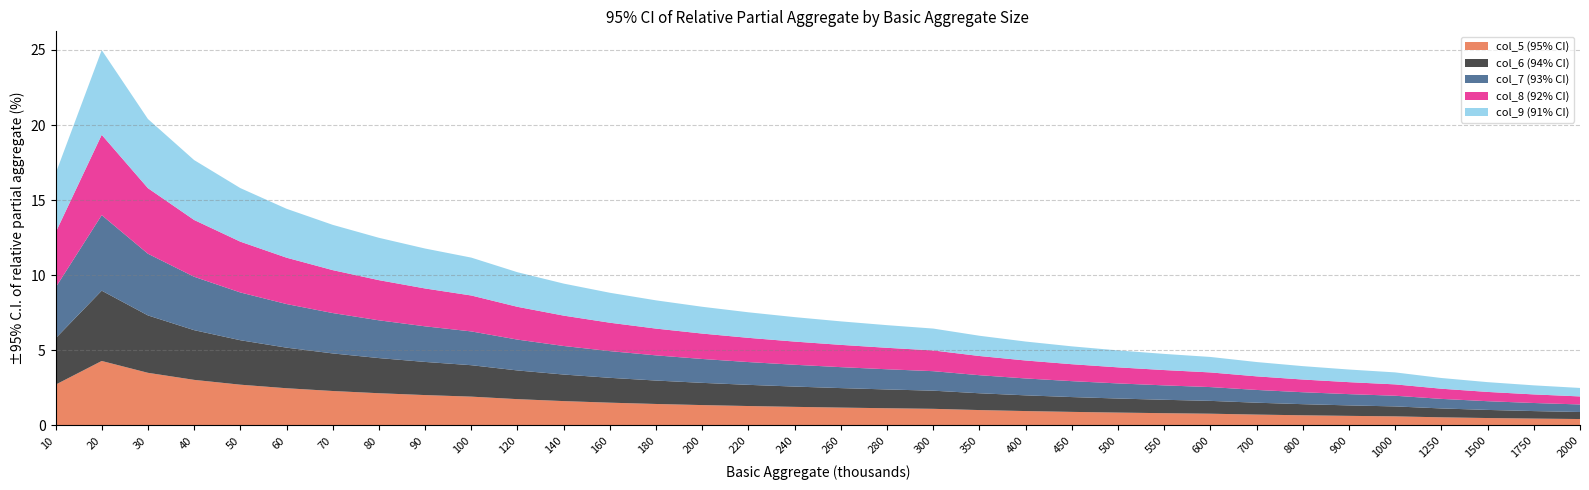

Reading left to right, transcribe all the data shown in this chart.

col_5 (95% CI): 10=2.7	20=4.3	30=3.5	40=3.0	50=2.7	60=2.5	70=2.3	80=2.1	90=2.0	100=1.9	120=1.8	140=1.6	160=1.5	180=1.4	200=1.4	220=1.3	240=1.2	260=1.2	280=1.1	300=1.1	350=1.0	400=1.0	450=0.9	500=0.9	550=0.8	600=0.8	700=0.7	800=0.7	900=0.6	1000=0.6	1250=0.5	1500=0.5	1750=0.5	2000=0.4
col_6 (94% CI): 10=3.1	20=4.7	30=3.8	40=3.3	50=3.0	60=2.7	70=2.5	80=2.3	90=2.2	100=2.1	120=1.9	140=1.8	160=1.7	180=1.6	200=1.5	220=1.4	240=1.4	260=1.3	280=1.3	300=1.2	350=1.1	400=1.0	450=1.0	500=0.9	550=0.9	600=0.9	700=0.8	800=0.7	900=0.7	1000=0.7	1250=0.6	1500=0.5	1750=0.5	2000=0.5
col_7 (93% CI): 10=3.4	20=5.0	30=4.1	40=3.6	50=3.2	60=2.9	70=2.7	80=2.5	90=2.4	100=2.2	120=2.1	140=1.9	160=1.8	180=1.7	200=1.6	220=1.5	240=1.5	260=1.4	280=1.3	300=1.3	350=1.2	400=1.1	450=1.1	500=1.0	550=1.0	600=0.9	700=0.8	800=0.8	900=0.7	1000=0.7	1250=0.6	1500=0.6	1750=0.5	2000=0.5
col_8 (92% CI): 10=3.7	20=5.3	30=4.4	40=3.8	50=3.4	60=3.1	70=2.9	80=2.7	90=2.5	100=2.4	120=2.2	140=2.0	160=1.9	180=1.8	200=1.7	220=1.6	240=1.5	260=1.5	280=1.4	300=1.4	350=1.3	400=1.2	450=1.1	500=1.1	550=1.0	600=1.0	700=0.9	800=0.8	900=0.8	1000=0.8	1250=0.7	1500=0.6	1750=0.6	2000=0.5
col_9 (91% CI): 10=3.9	20=5.6	30=4.6	40=4.0	50=3.6	60=3.3	70=3.0	80=2.8	90=2.7	100=2.5	120=2.3	140=2.1	160=2.0	180=1.9	200=1.8	220=1.7	240=1.6	260=1.6	280=1.5	300=1.5	350=1.3	400=1.3	450=1.2	500=1.1	550=1.1	600=1.0	700=1.0	800=0.9	900=0.8	1000=0.8	1250=0.7	1500=0.7	1750=0.6	2000=0.6